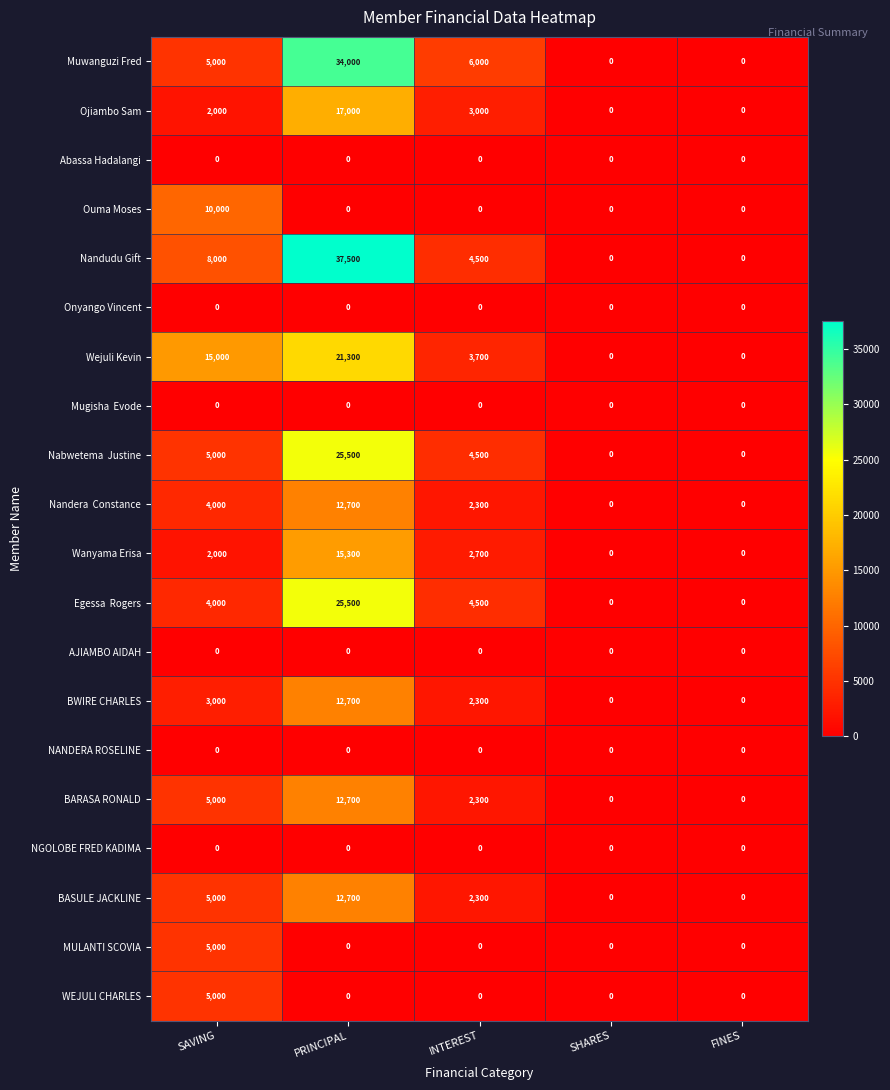

What is the spread (max minus min) of values at SAVING?

15000